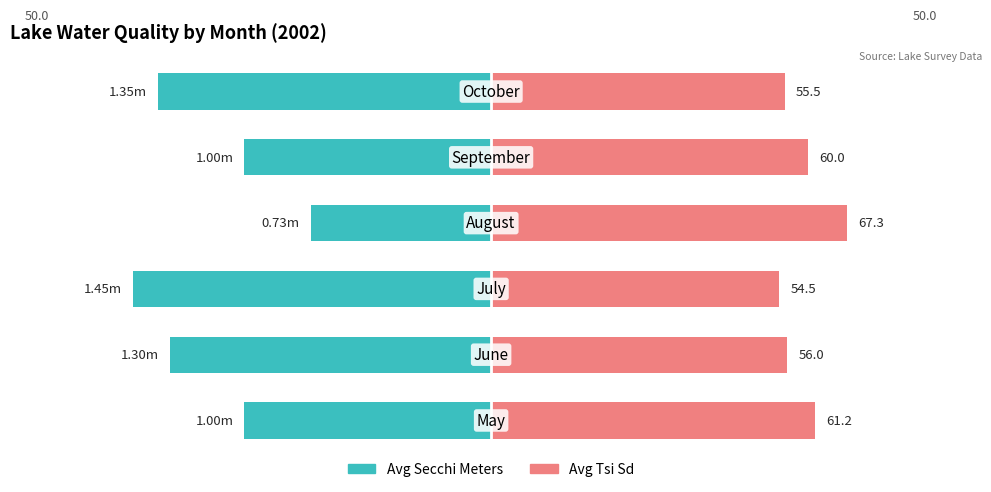

Rank the categories by Avg Secchi Meters value from highest to lowest.

3, 0, 4, 1, 5, 2